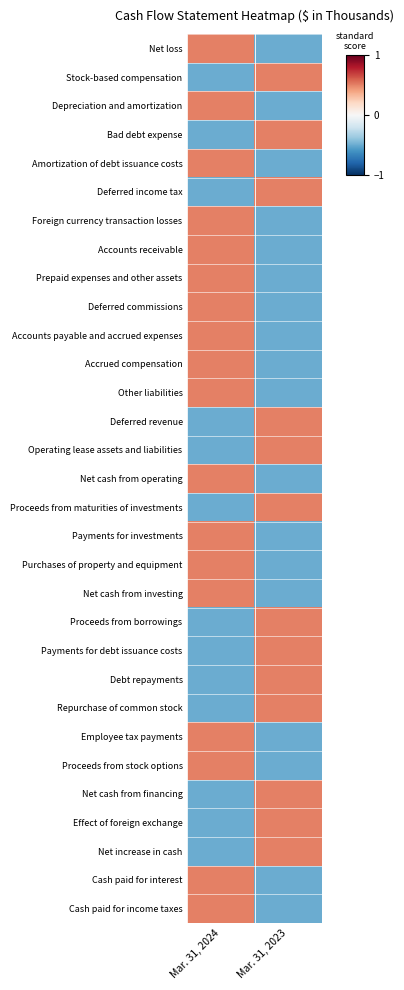

Reading left to right, extract all data points from this chart.

Net loss: Mar. 31, 2024=1	Mar. 31, 2023=-1
Stock-based compensation: Mar. 31, 2024=-1	Mar. 31, 2023=1
Depreciation and amortization: Mar. 31, 2024=1	Mar. 31, 2023=-1
Bad debt expense: Mar. 31, 2024=-1	Mar. 31, 2023=1
Amortization of debt issuance costs: Mar. 31, 2024=1	Mar. 31, 2023=-1
Deferred income tax: Mar. 31, 2024=-1	Mar. 31, 2023=1
Foreign currency transaction losses: Mar. 31, 2024=1	Mar. 31, 2023=-1
Accounts receivable: Mar. 31, 2024=1	Mar. 31, 2023=-1
Prepaid expenses and other assets: Mar. 31, 2024=1	Mar. 31, 2023=-1
Deferred commissions: Mar. 31, 2024=1	Mar. 31, 2023=-1
Accounts payable and accrued expenses: Mar. 31, 2024=1	Mar. 31, 2023=-1
Accrued compensation: Mar. 31, 2024=1	Mar. 31, 2023=-1
Other liabilities: Mar. 31, 2024=1	Mar. 31, 2023=-1
Deferred revenue: Mar. 31, 2024=-1	Mar. 31, 2023=1
Operating lease assets and liabilities: Mar. 31, 2024=-1	Mar. 31, 2023=1
Net cash from operating: Mar. 31, 2024=1	Mar. 31, 2023=-1
Proceeds from maturities of investments: Mar. 31, 2024=-1	Mar. 31, 2023=1
Payments for investments: Mar. 31, 2024=1	Mar. 31, 2023=-1
Purchases of property and equipment: Mar. 31, 2024=1	Mar. 31, 2023=-1
Net cash from investing: Mar. 31, 2024=1	Mar. 31, 2023=-1
Proceeds from borrowings: Mar. 31, 2024=-1	Mar. 31, 2023=1
Payments for debt issuance costs: Mar. 31, 2024=-1	Mar. 31, 2023=1
Debt repayments: Mar. 31, 2024=-1	Mar. 31, 2023=1
Repurchase of common stock: Mar. 31, 2024=-1	Mar. 31, 2023=1
Employee tax payments: Mar. 31, 2024=1	Mar. 31, 2023=-1
Proceeds from stock options: Mar. 31, 2024=1	Mar. 31, 2023=-1
Net cash from financing: Mar. 31, 2024=-1	Mar. 31, 2023=1
Effect of foreign exchange: Mar. 31, 2024=-1	Mar. 31, 2023=1
Net increase in cash: Mar. 31, 2024=-1	Mar. 31, 2023=1
Cash paid for interest: Mar. 31, 2024=1	Mar. 31, 2023=-1
Cash paid for income taxes: Mar. 31, 2024=1	Mar. 31, 2023=-1